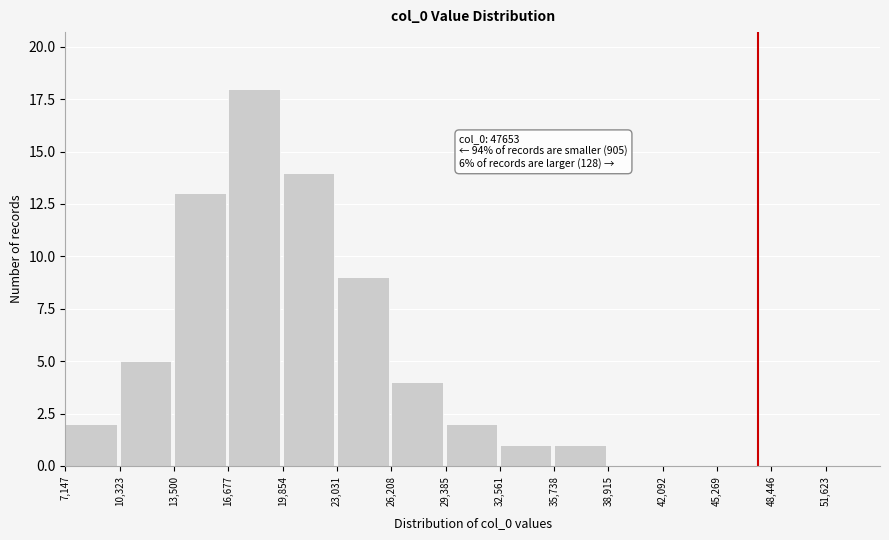

Reading right to left, transcribe all the data shown in this chart.

51,623=0	48,446=0	45,269=0	42,092=0	38,915=0	35,738=1	32,561=1	29,385=2	26,208=4	23,031=9	19,854=14	16,677=18	13,500=13	10,323=5	7,147=2